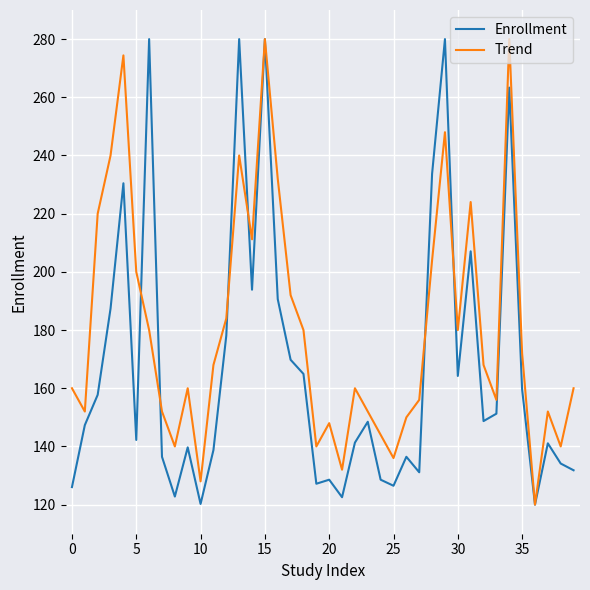

What is the average value of the Enrollment series?

167.8